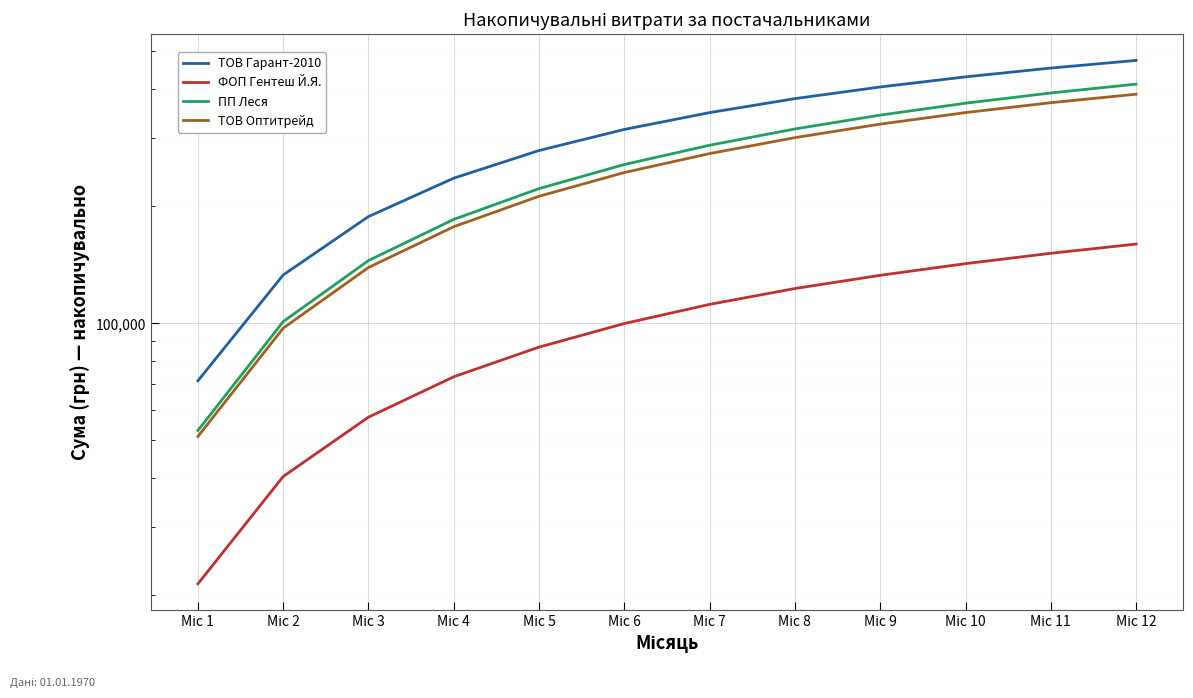

Which category has the lowest value in the ФОП Гентеш Й.Я. series?

Міс 1